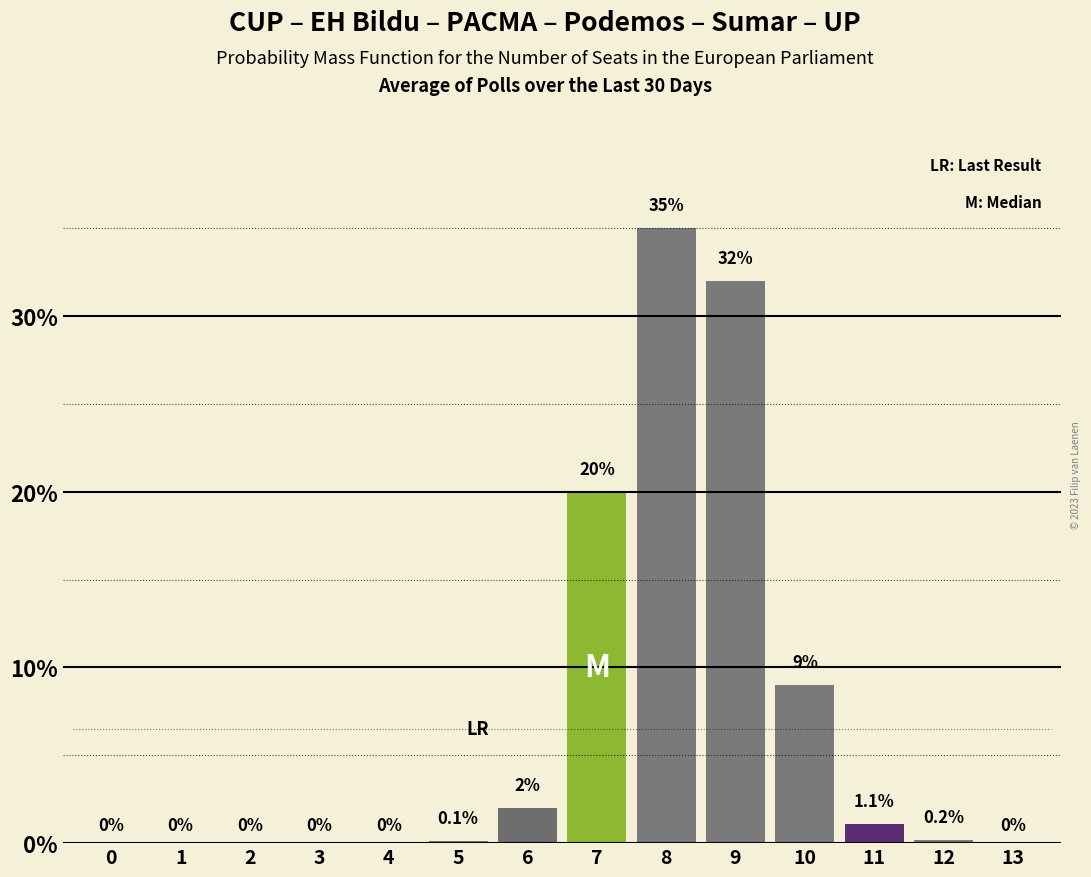

Reading left to right, extract all data points from this chart.

0=0.0	1=0.0	2=0.0	3=0.0	4=0.0	5=0.1	6=2.0	7=20.0	8=35.0	9=32.0	10=9.0	11=1.1	12=0.2	13=0.0